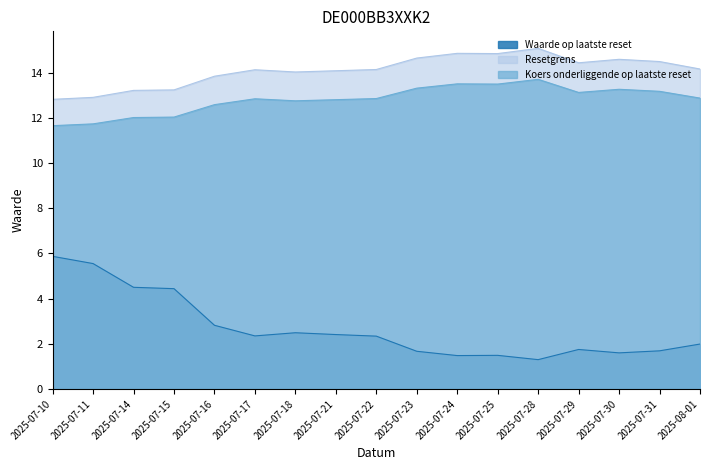

List the labels in order of Waarde op laatste reset value, smallest first.

2025-07-28, 2025-07-24, 2025-07-25, 2025-07-30, 2025-07-23, 2025-07-31, 2025-07-29, 2025-08-01, 2025-07-22, 2025-07-17, 2025-07-21, 2025-07-18, 2025-07-16, 2025-07-15, 2025-07-14, 2025-07-11, 2025-07-10